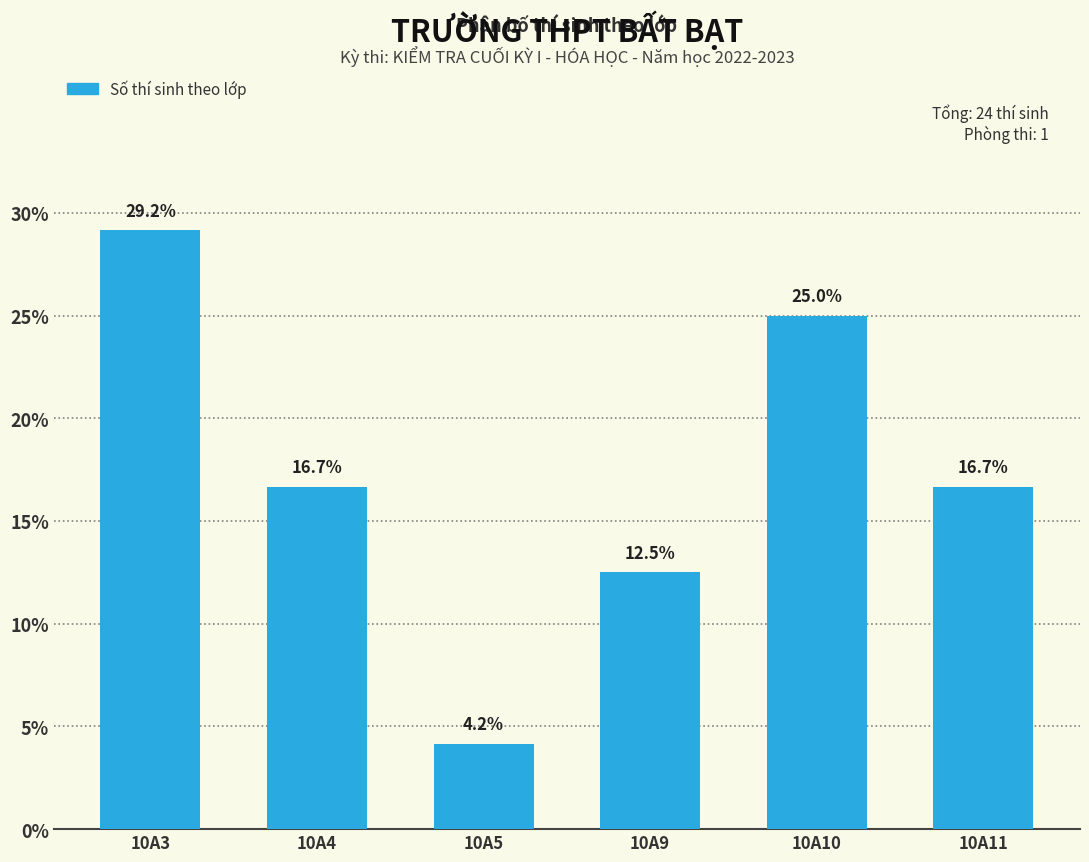

Reading left to right, transcribe all the data shown in this chart.

29.2	16.7	4.2	12.5	25.0	16.7